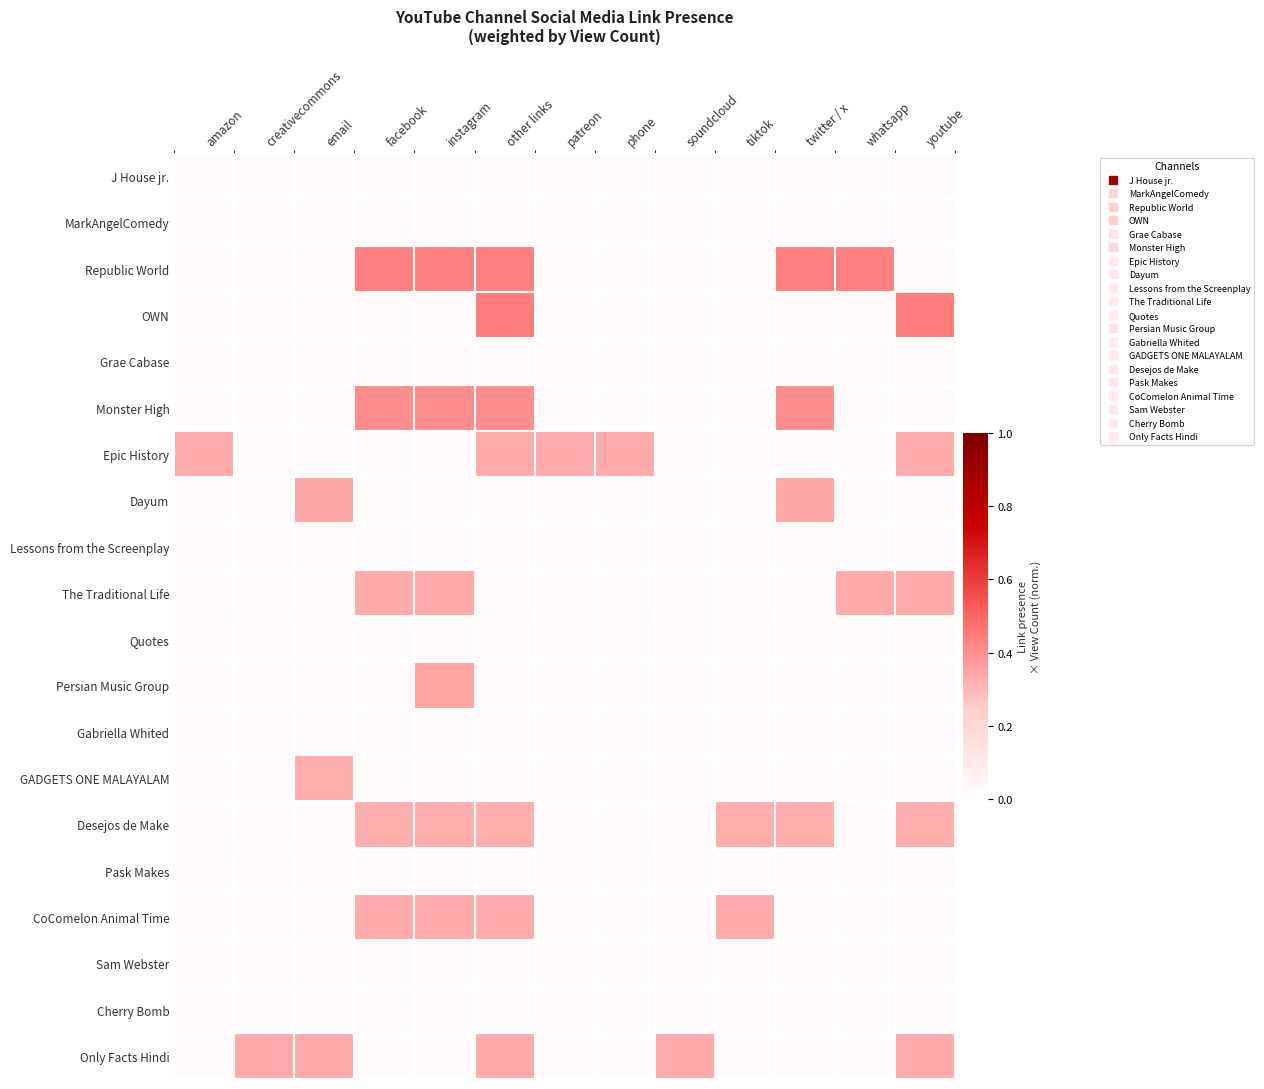

At which category is the sum across all series the highest?

other links